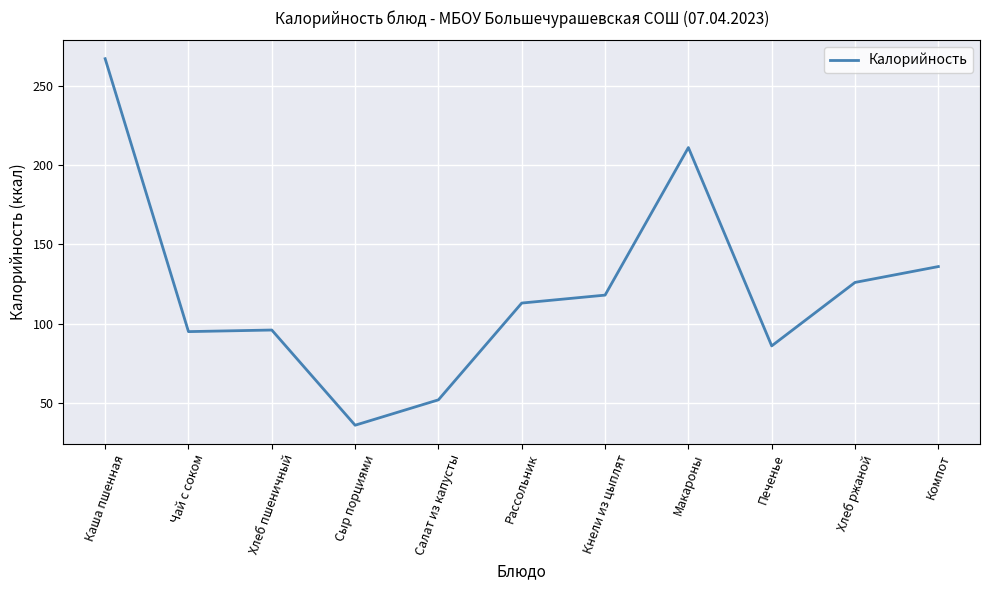

Read the value at Чай с соком.

95